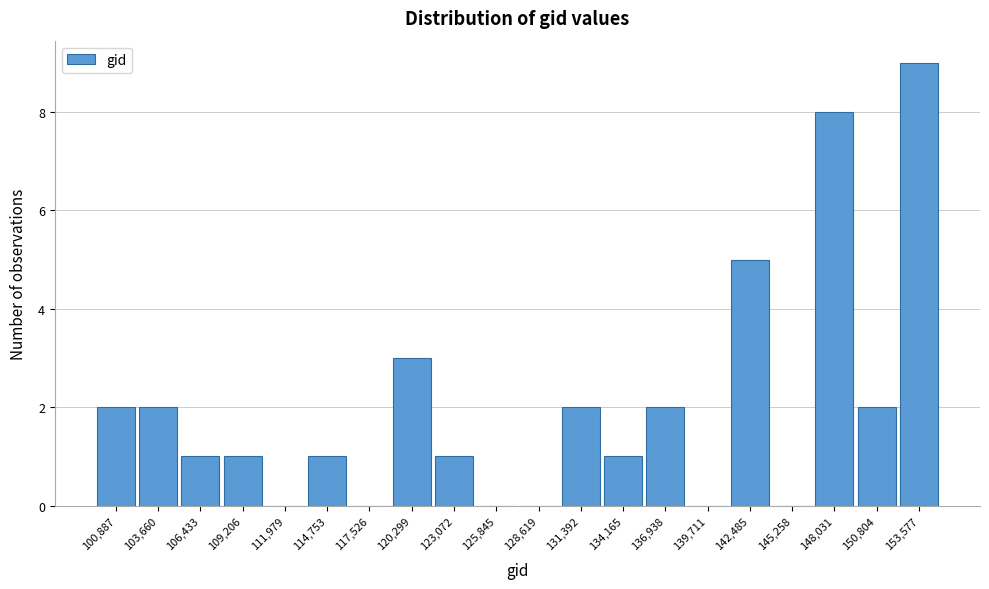

Reading right to left, transcribe all the data shown in this chart.

153,577=9	150,804=2	148,031=8	145,258=0	142,485=5	139,711=0	136,938=2	134,165=1	131,392=2	128,619=0	125,845=0	123,072=1	120,299=3	117,526=0	114,753=1	111,979=0	109,206=1	106,433=1	103,660=2	100,887=2